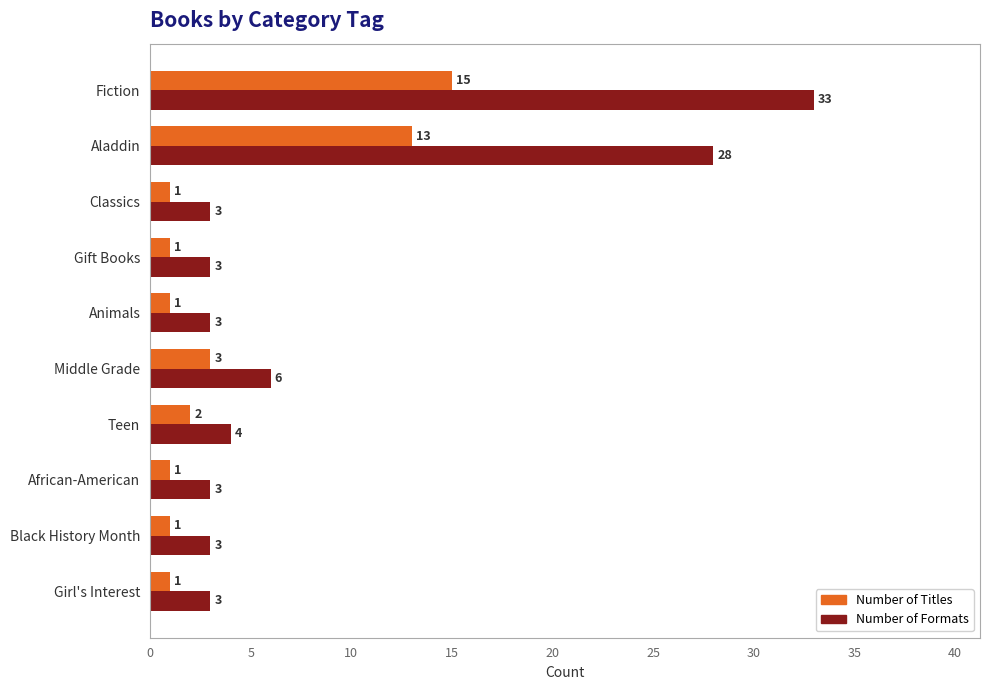

What is the average value of the Number of Formats series?

9